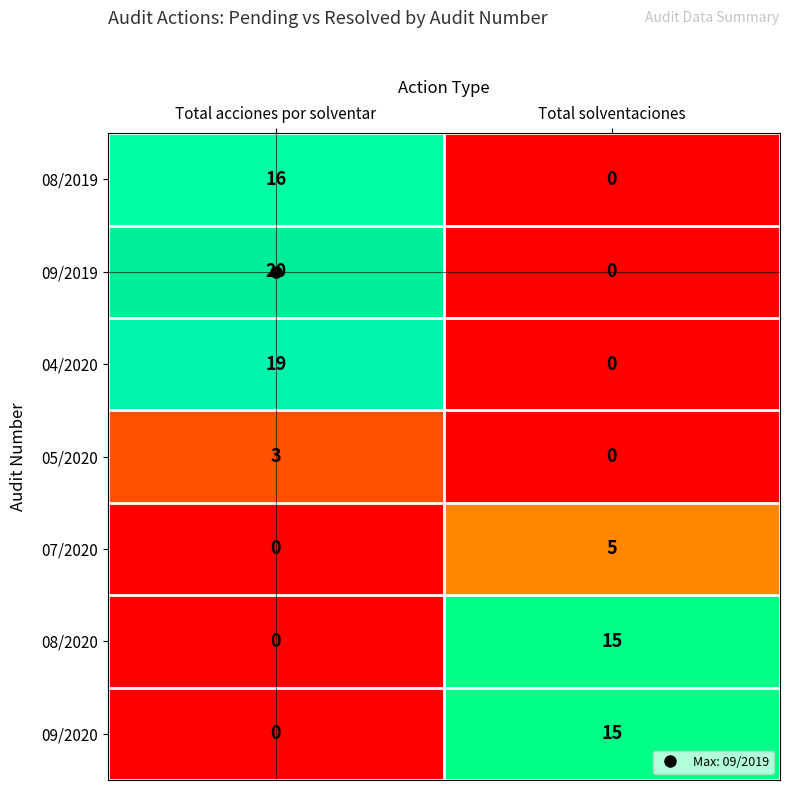

What is the total value across all series at Total solventaciones?

35